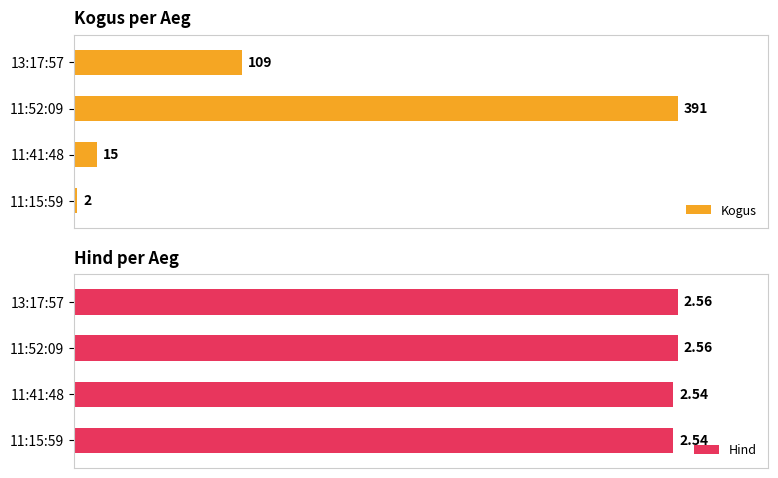

How many bars are there in each group?

2